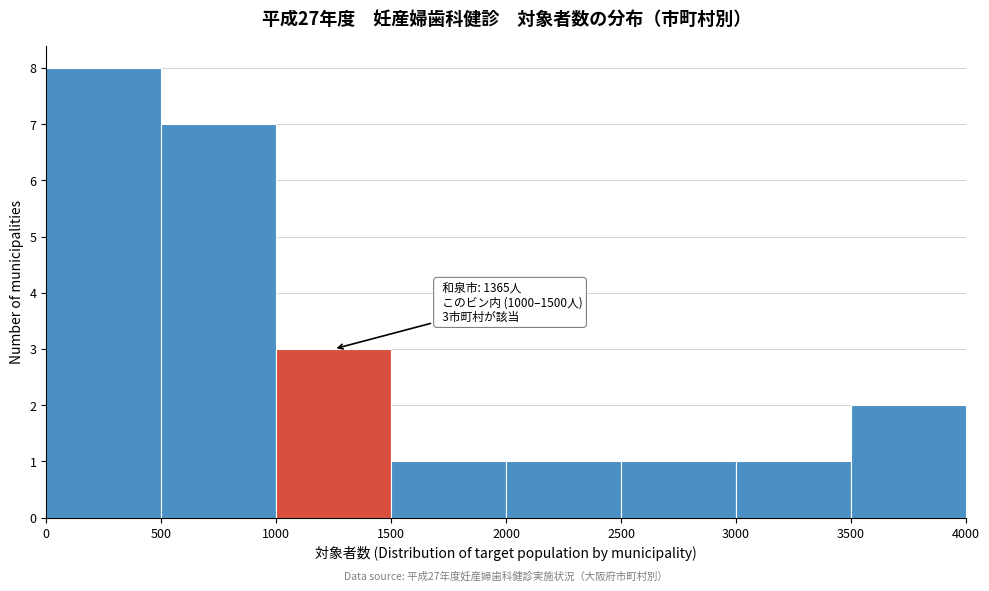

Over which range of the x-axis is the bar tallest?

0 to 500